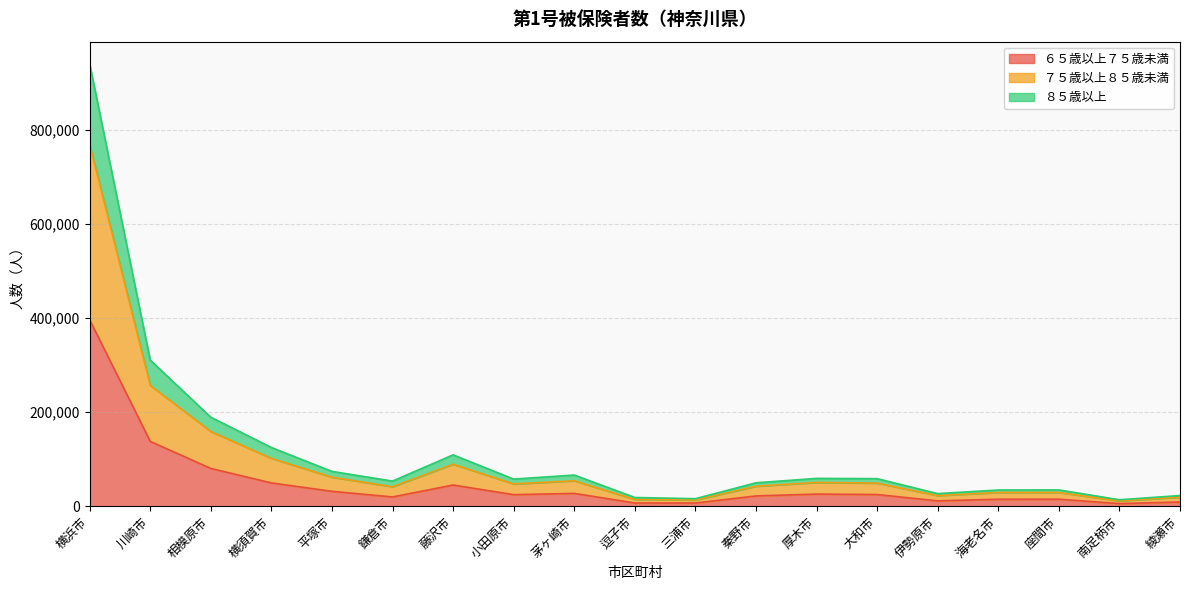

What is the difference between the maximum and minimum values in the ６５歳以上７５歳未満 series?

390925